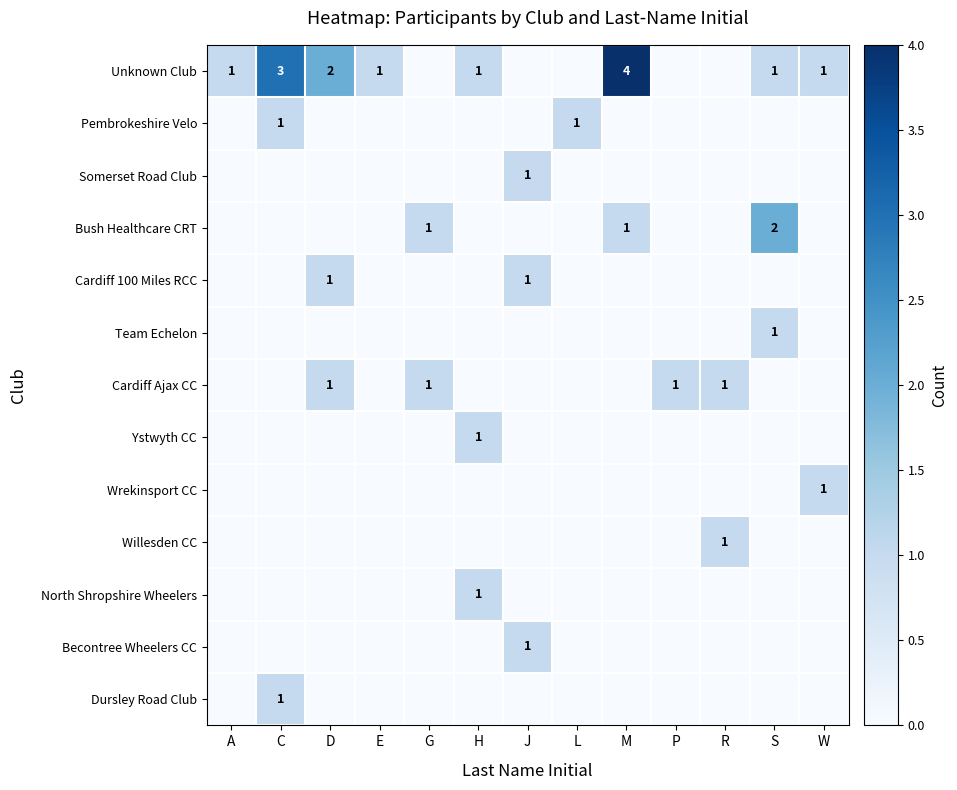

How many series are shown in this chart?

13